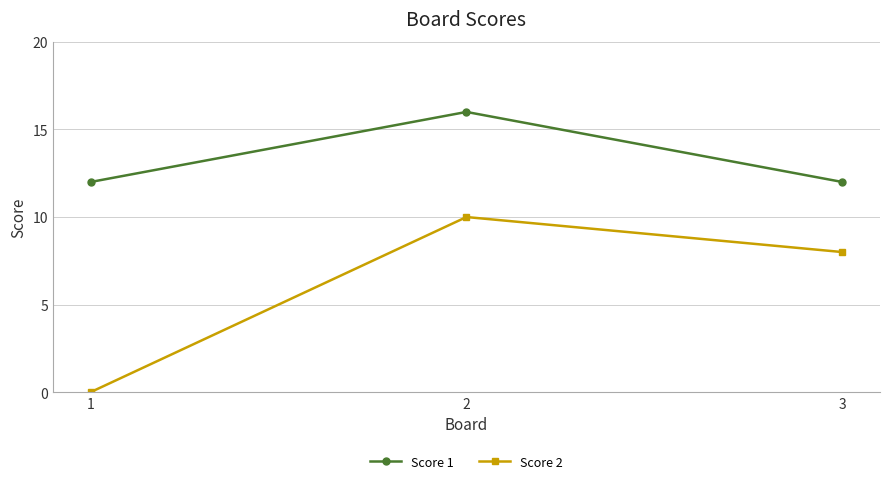

Which series changed the most between 1 and 2?

Score 2